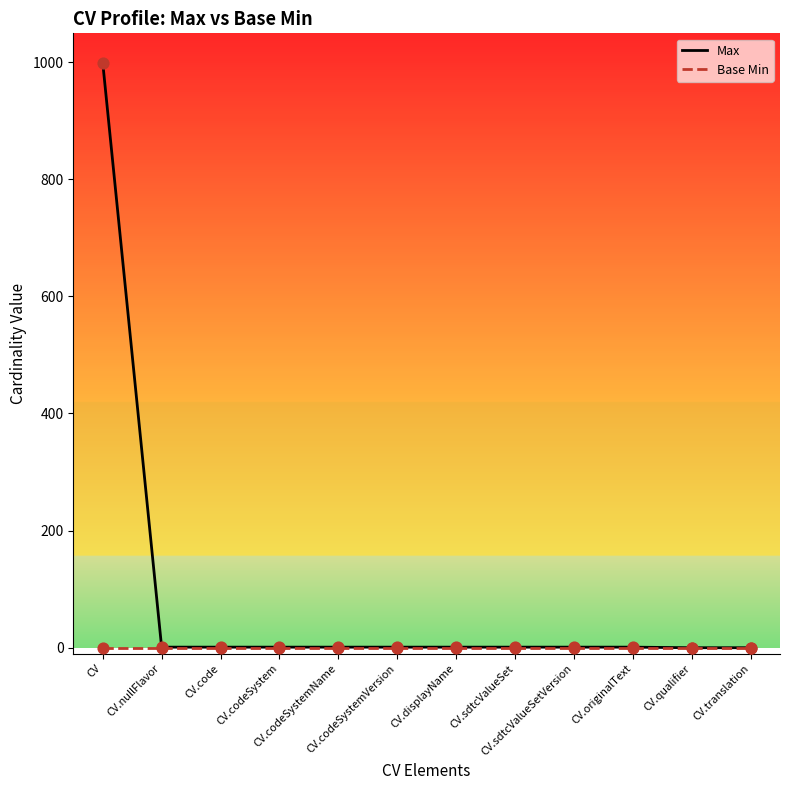

Which series reaches the minimum Y coordinate?

Max